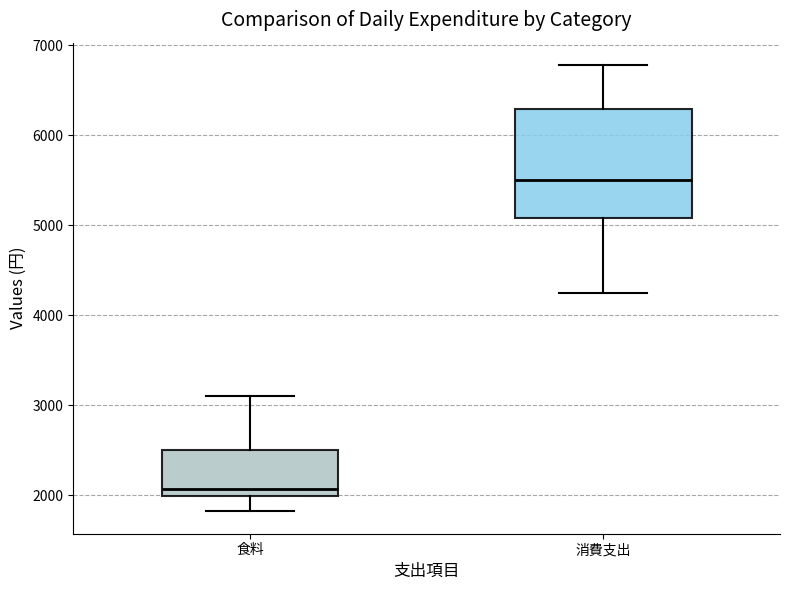

Reading left to right, read every box against the y-axis: the position of its median line, the range the box covers, and the ends of its whiskers. The values are not printed on the chart, so give them approximately, as read against the axis.

食料: median 2100, box 2000 to 2500, whiskers 1800 to 3100
消費支出: median 5500, box 5100 to 6300, whiskers 4300 to 6800